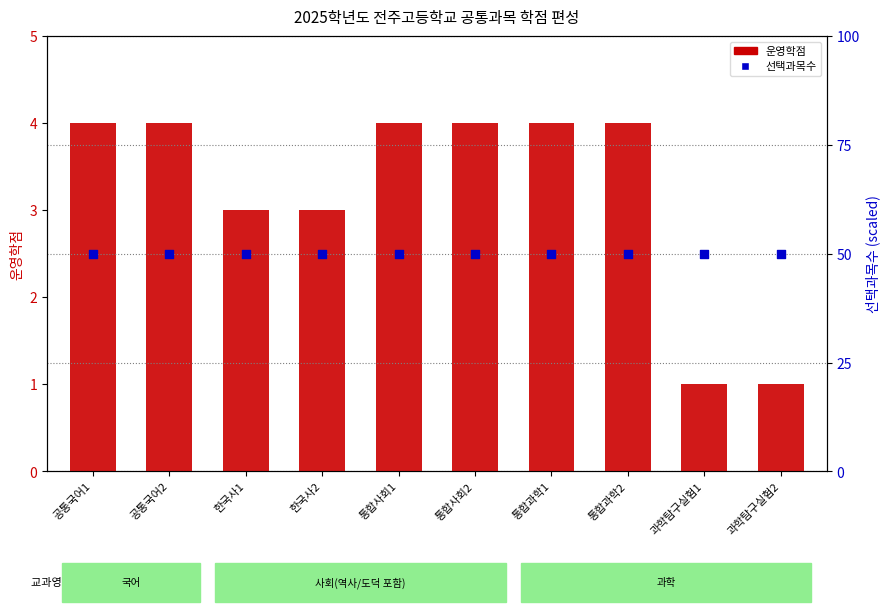

Which series contains the lowest Y value?

운영학점